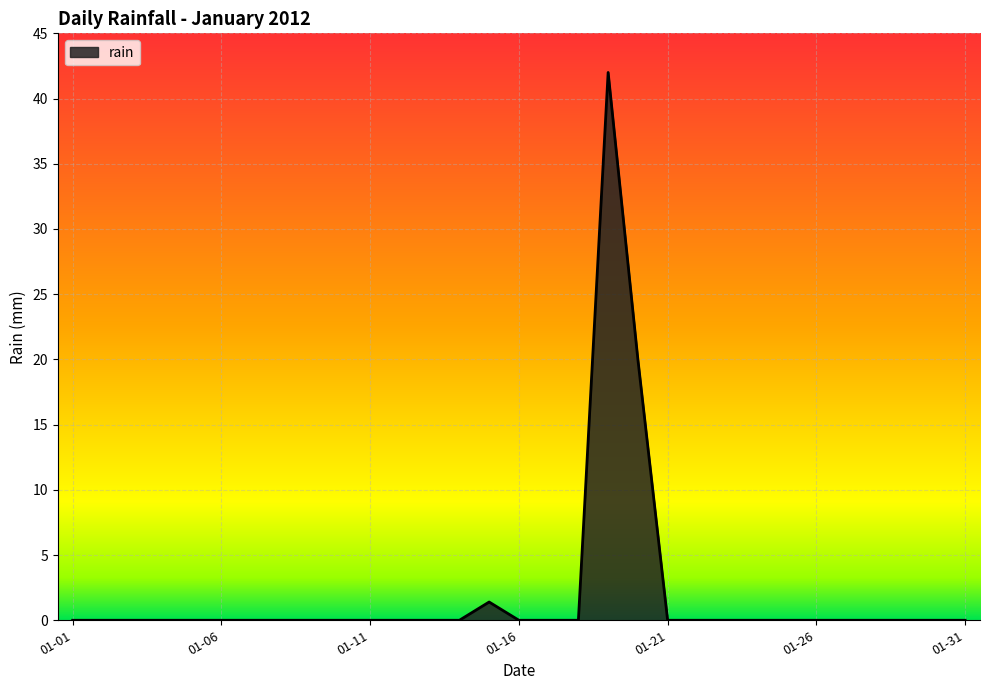

What is the maximum value shown in the chart?

42.0